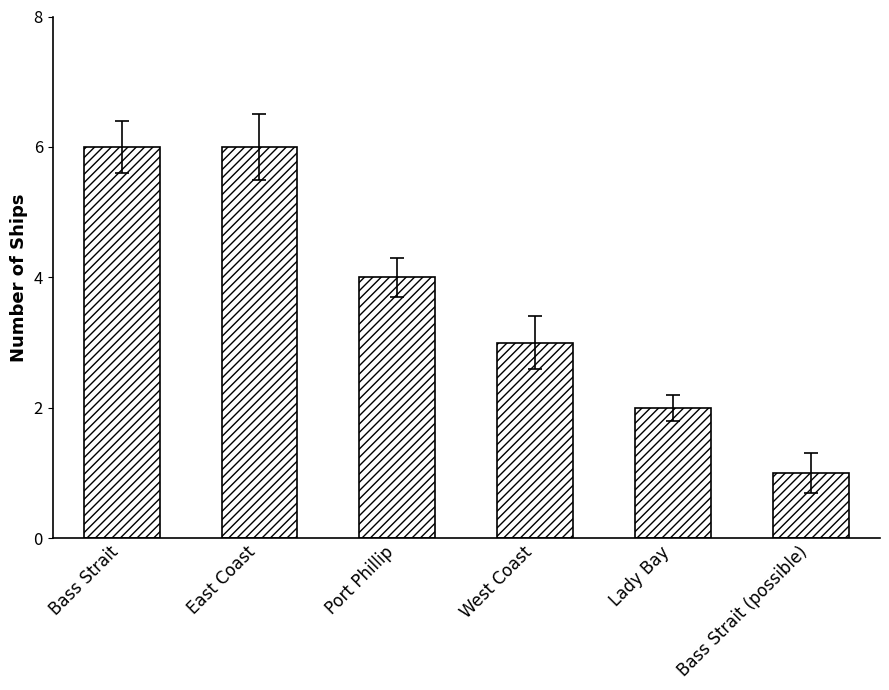

Reading right to left, what are all the values shown in this chart?

Bass Strait (possible)=1	Lady Bay=2	West Coast=3	Port Phillip=4	East Coast=6	Bass Strait=6